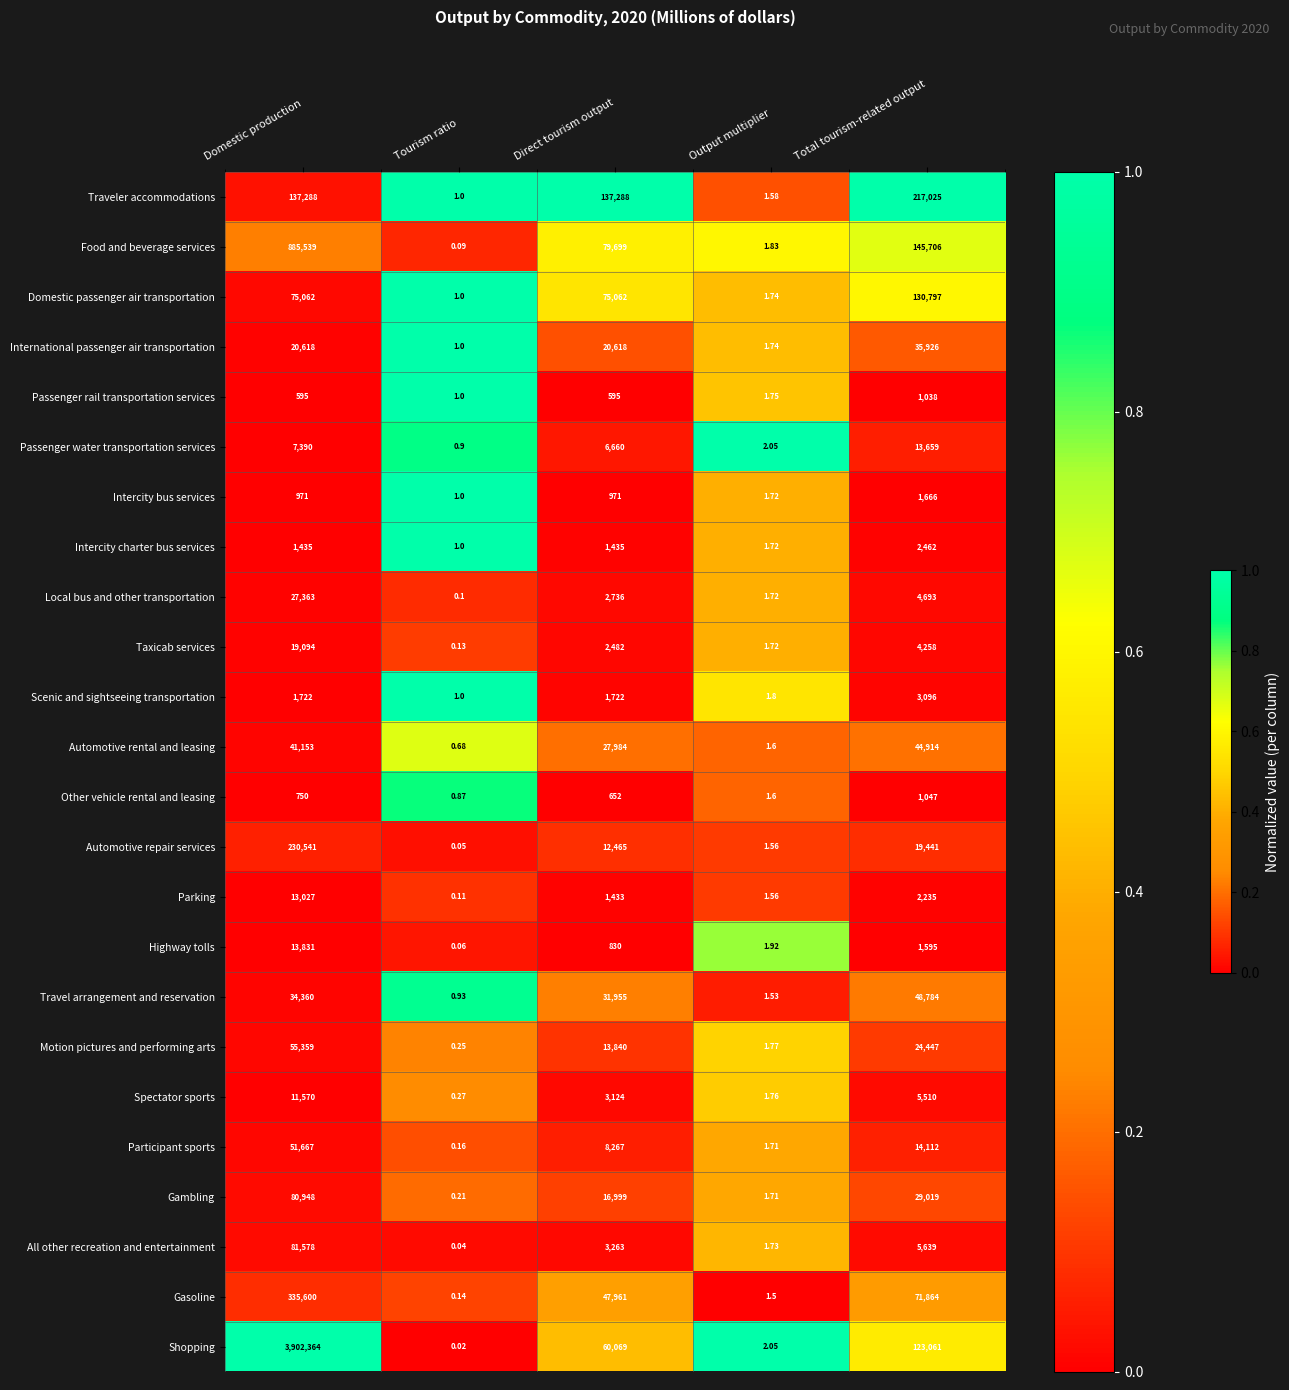

Where does the All other recreation and entertainment series first go above 3263?

Domestic production